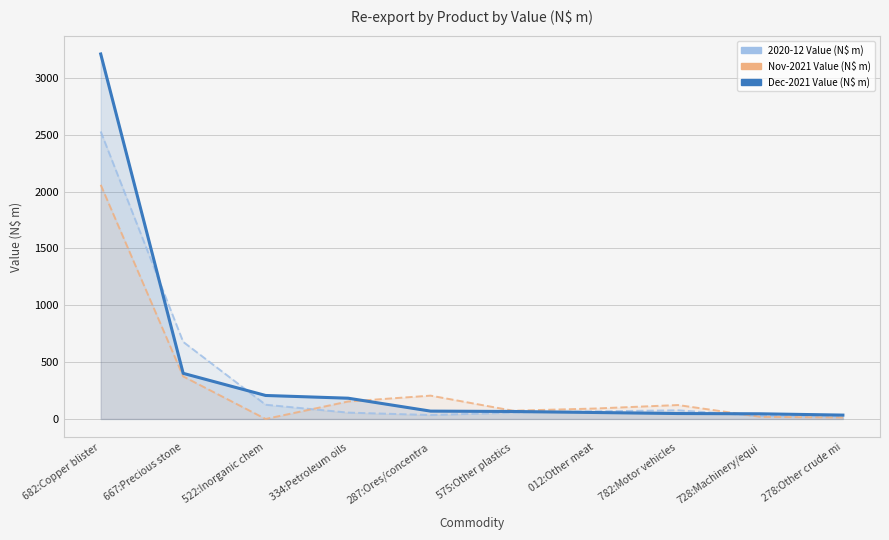

True or false: 2020-12 Value (N$ m) has a value of 124.7 at 782:Motor vehicles.

False